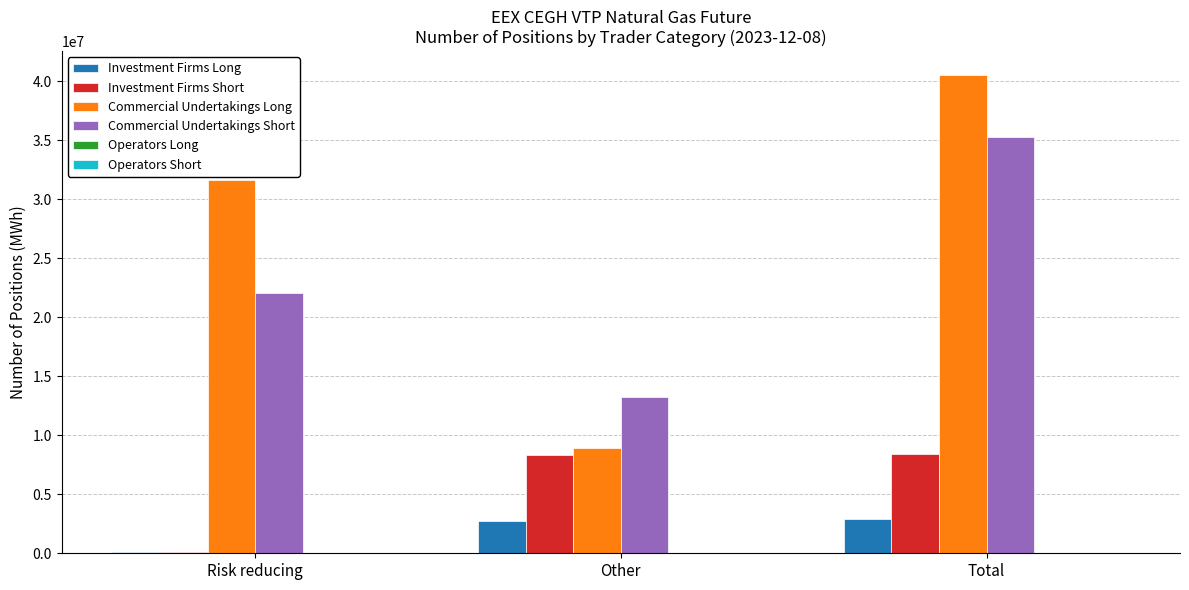

At which label is Commercial Undertakings Short closest to 24294641?

Risk reducing